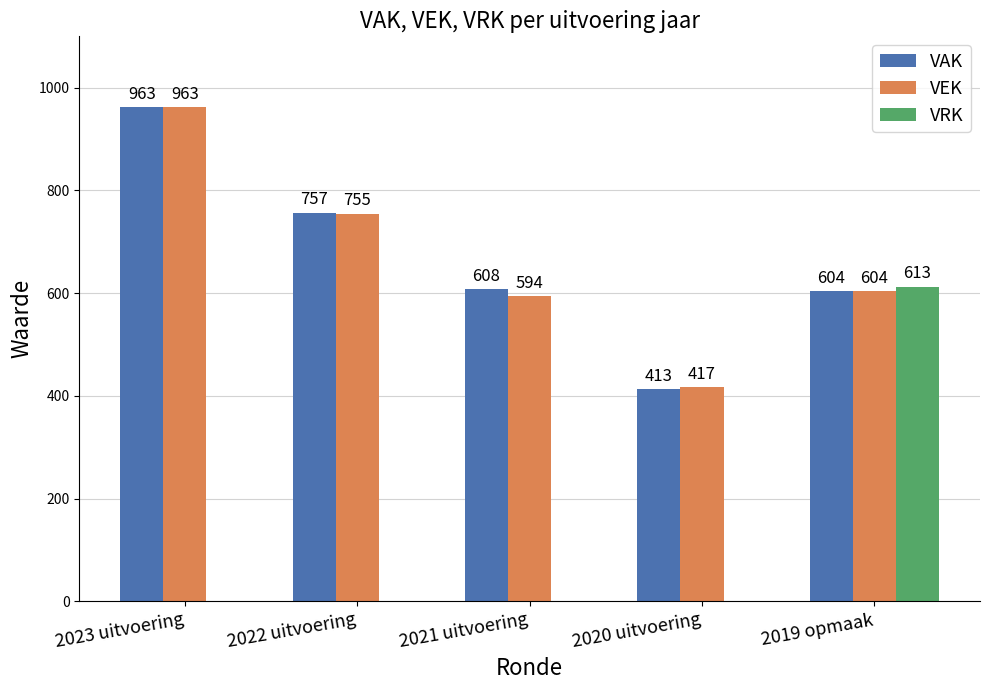

At which label does VRK reach its peak?

2019 opmaak